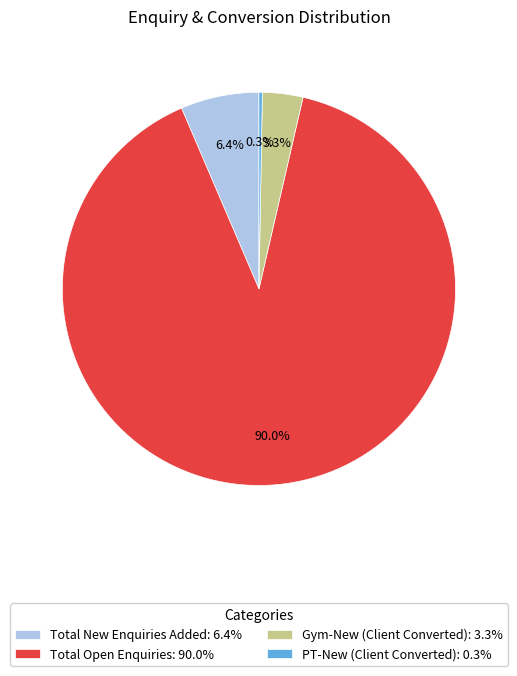

Which has a higher value, Total Open Enquiries: 90.0% or Total New Enquiries Added: 6.4%?

Total Open Enquiries: 90.0%